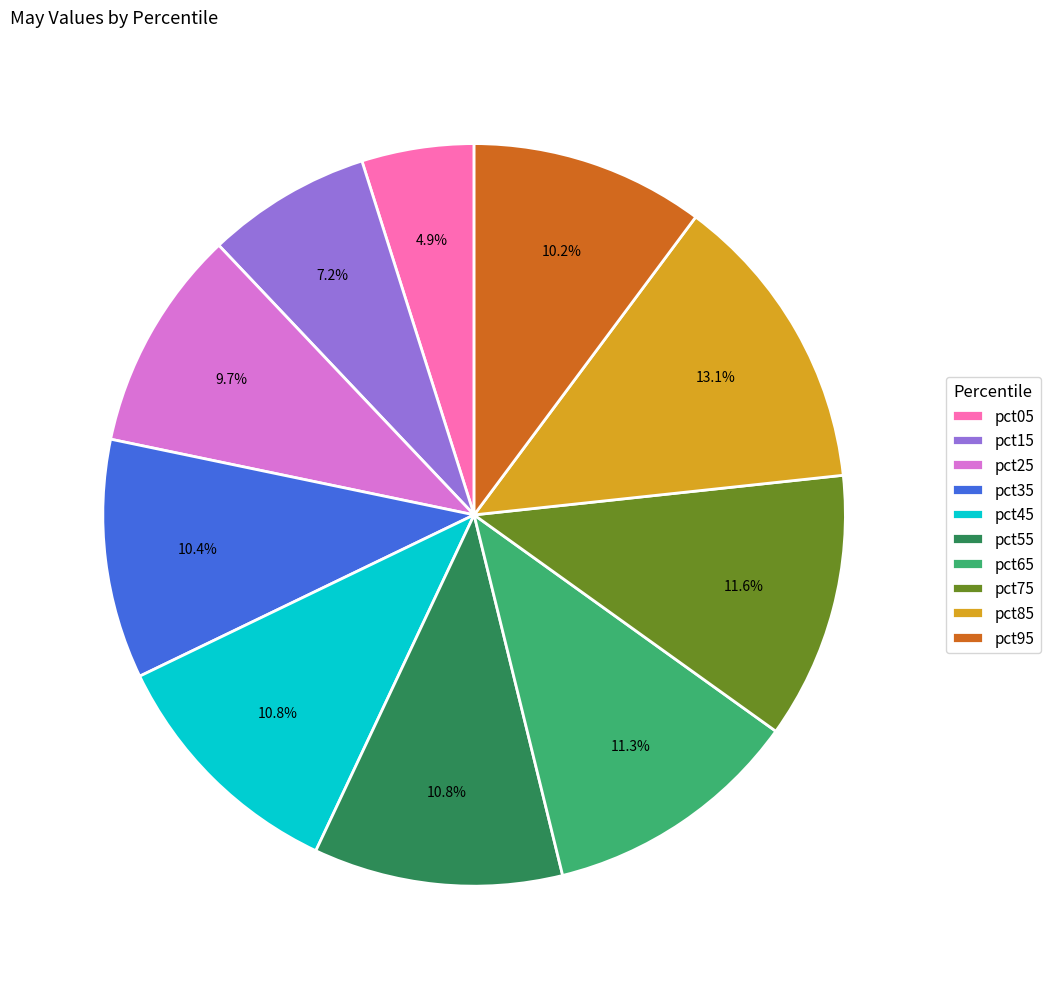

What is the largest slice in the pie chart?

pct85